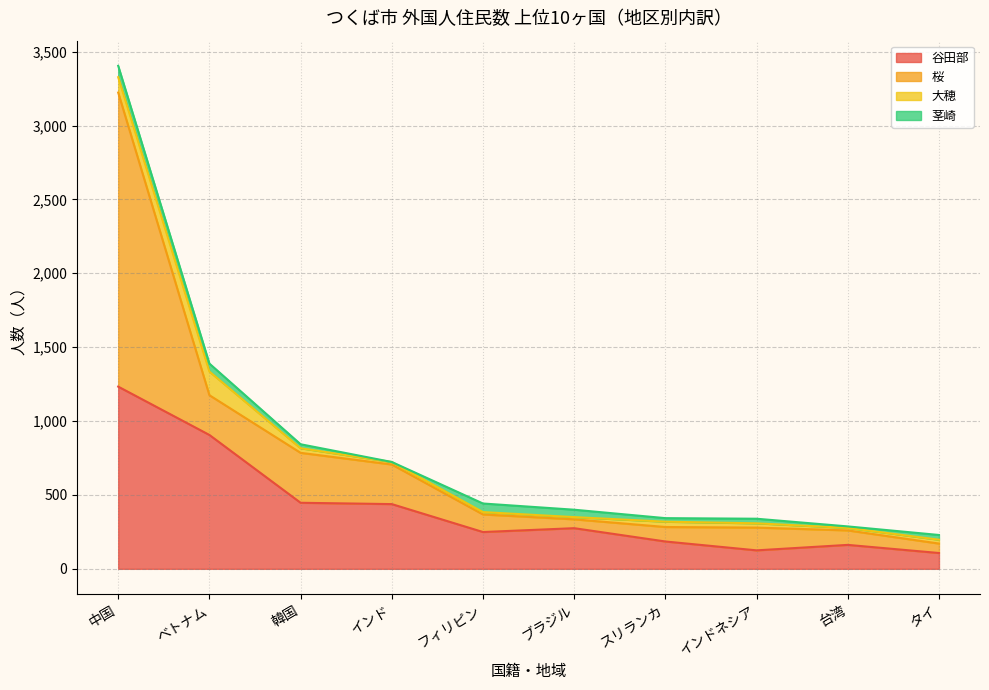

How many interior local peaks does the 茎崎 series have?

2